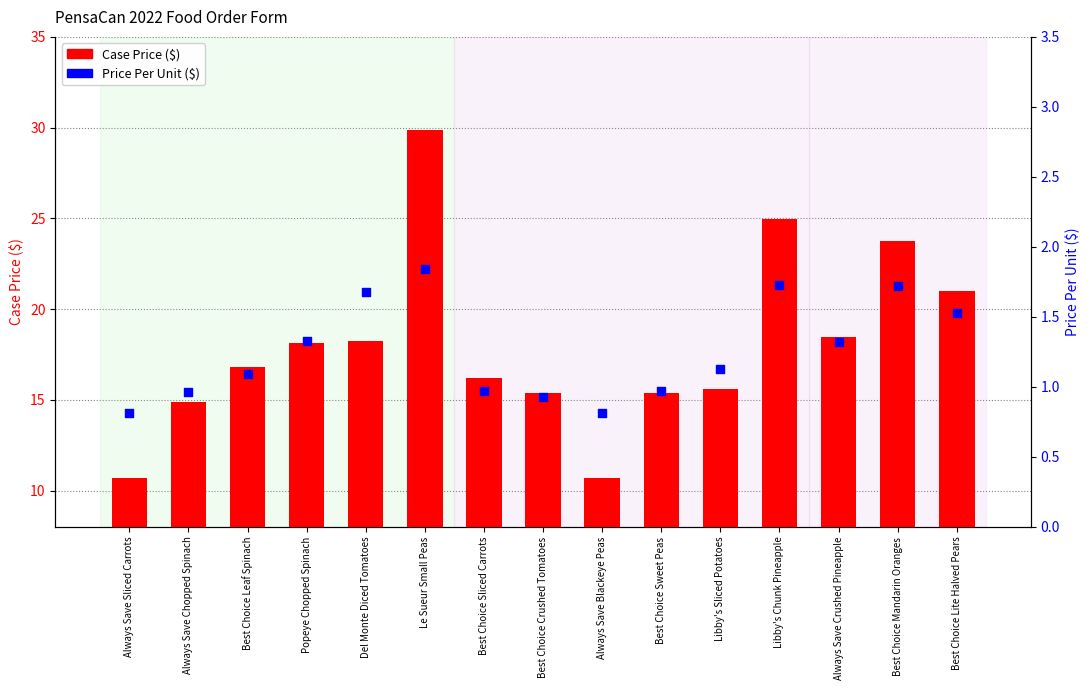

Which series has the largest Y range (max minus min)?

Case Price